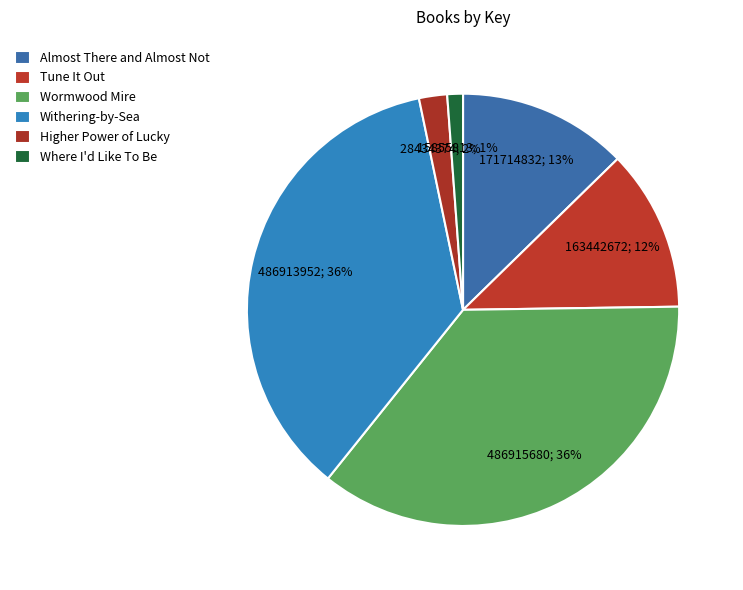

To the nearest percent, what portion does Higher Power of Lucky represent?

2%